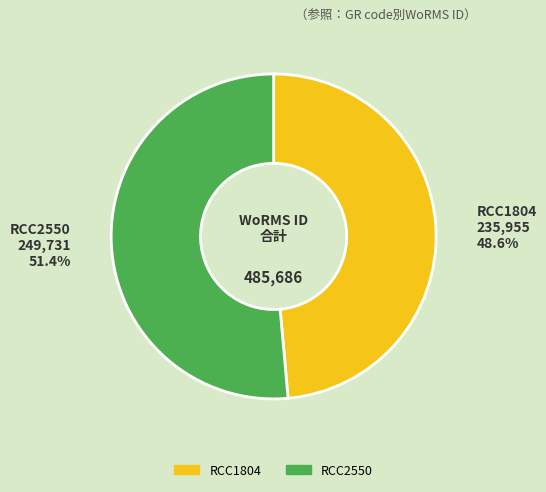

Which category has the biggest portion of the pie?

RCC2550